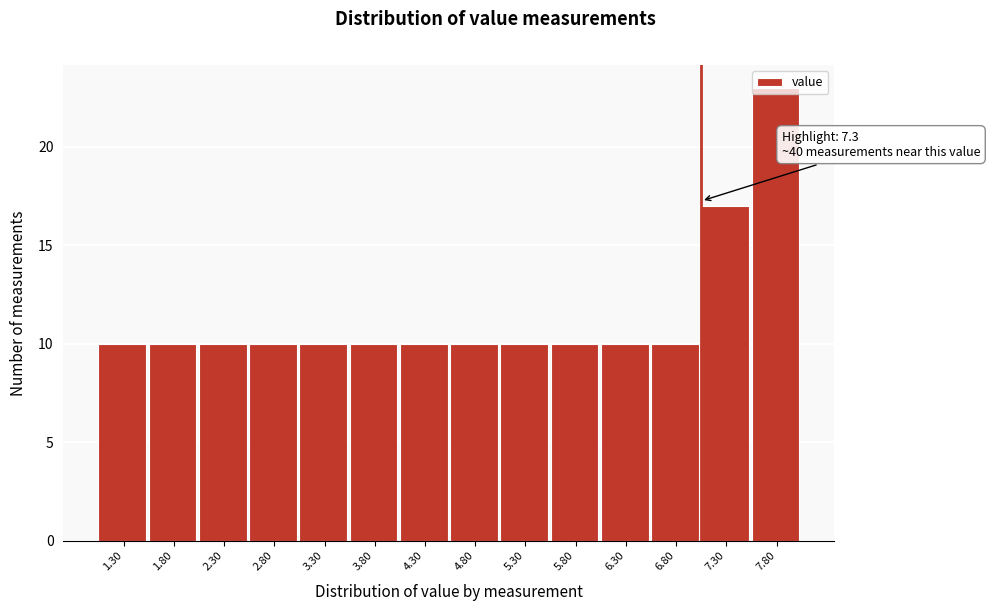

What is the maximum value shown in the chart?

23